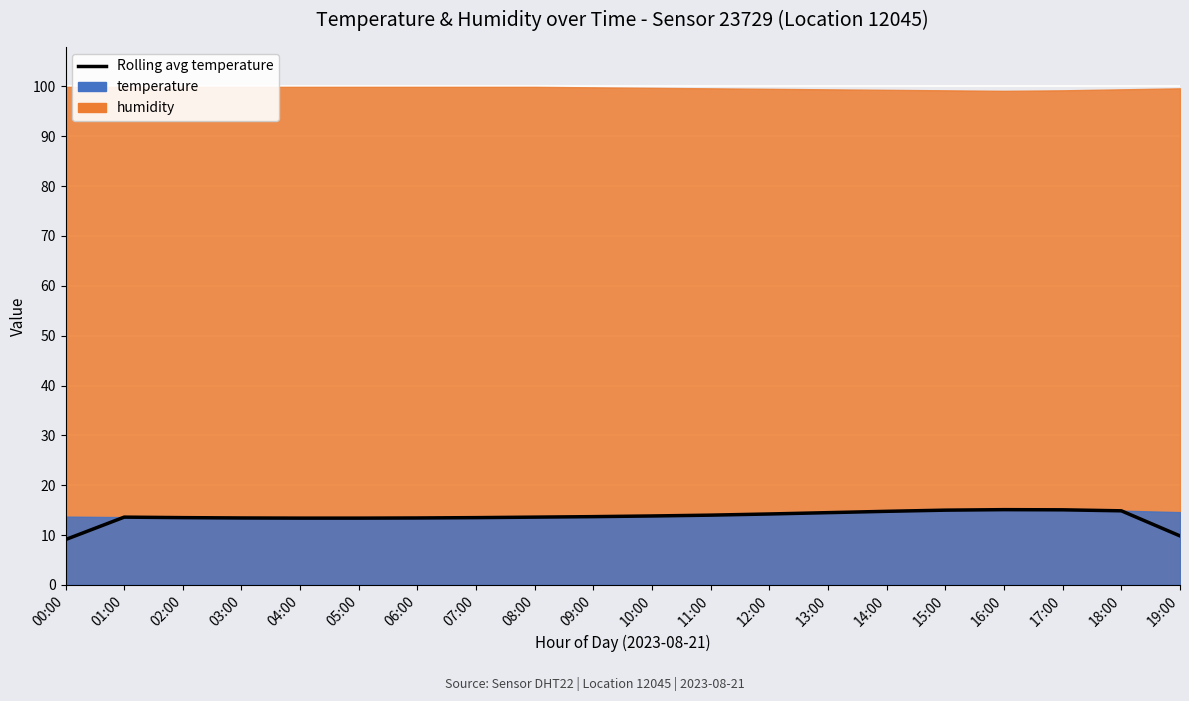

What is the average value?

13.6